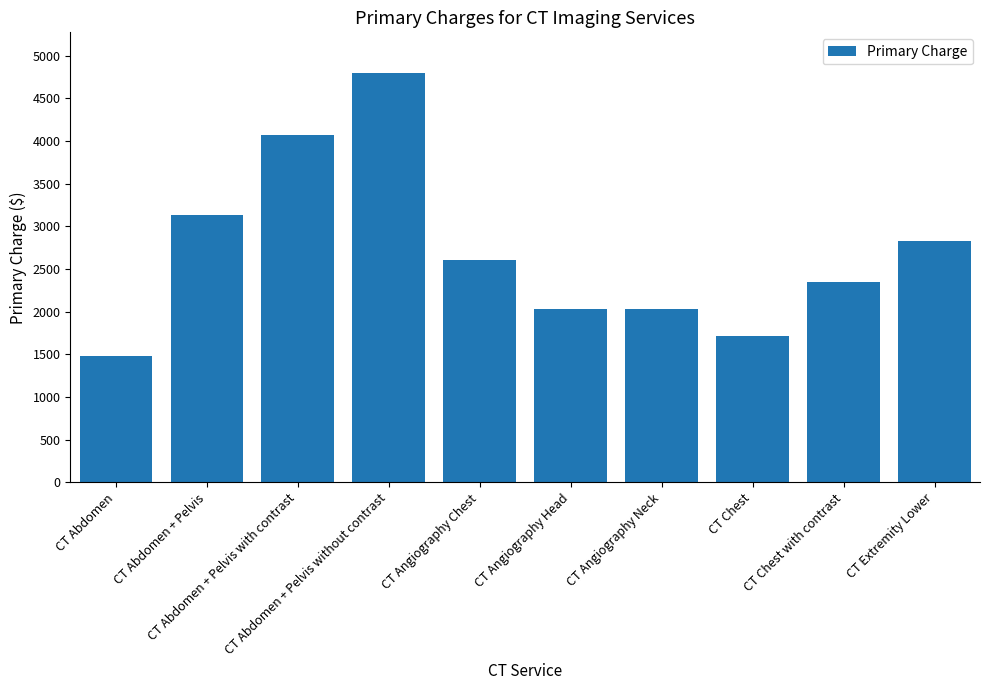

What is the minimum value shown in the chart?

1484.4